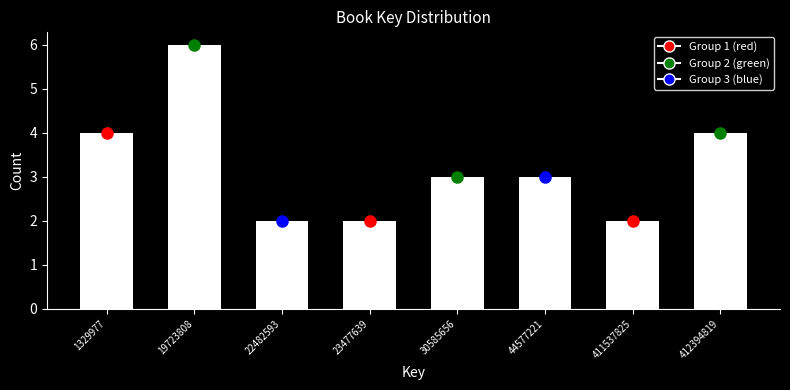

Reading left to right, list all the values displayed in this chart.

1329977=4	19723808=6	22482593=2	23477639=2	30585656=3	44577221=3	411537825=2	412394819=4